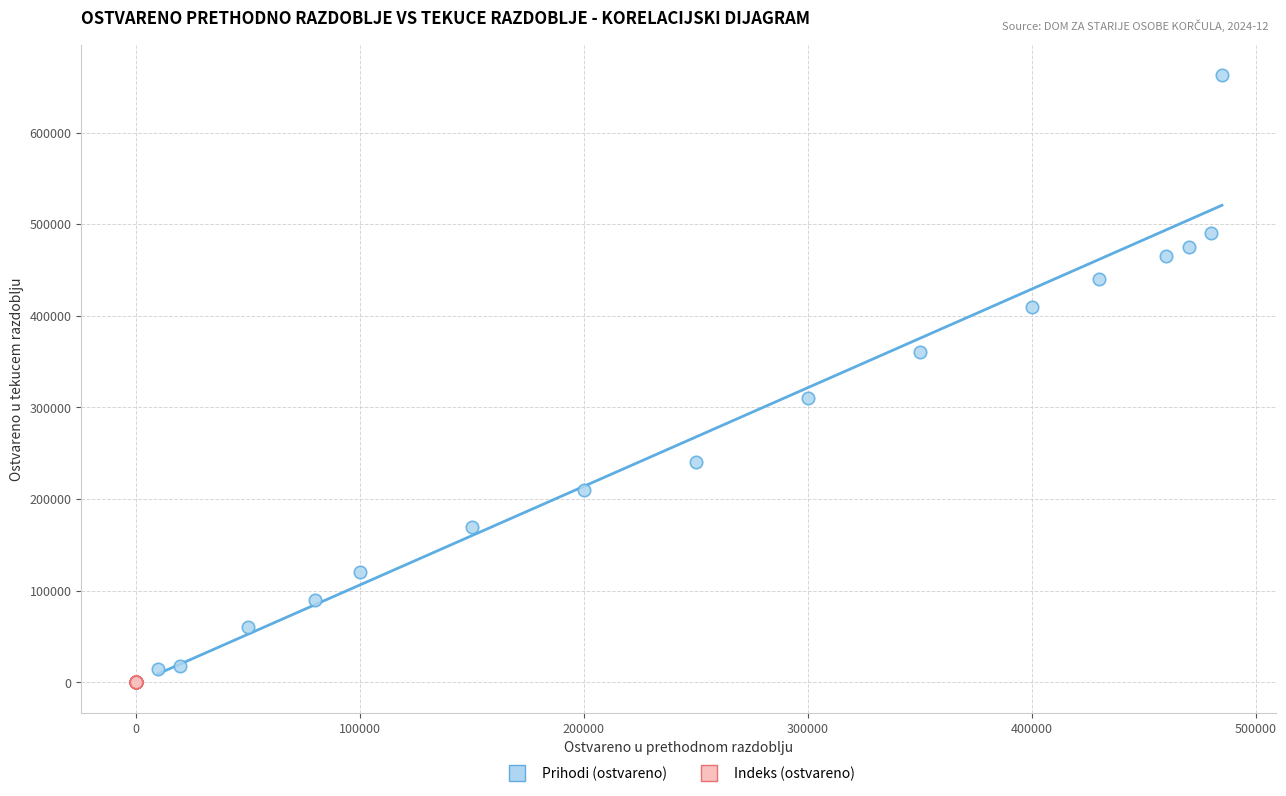

Which series reaches the maximum Y coordinate?

Prihodi (ostvareno)